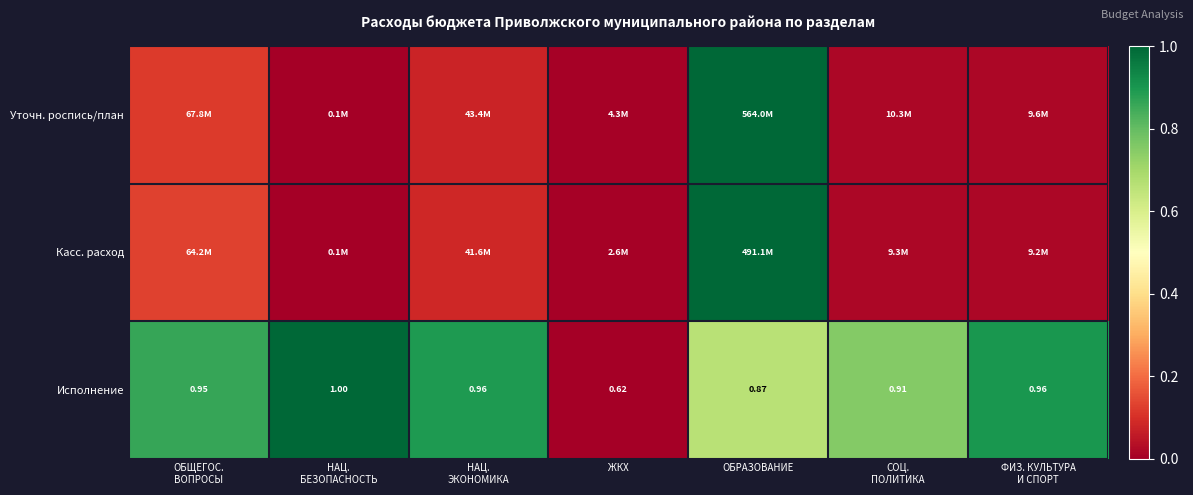

Which has a higher value, СОЦ.
ПОЛИТИКА or ЖКХ?

СОЦ.
ПОЛИТИКА